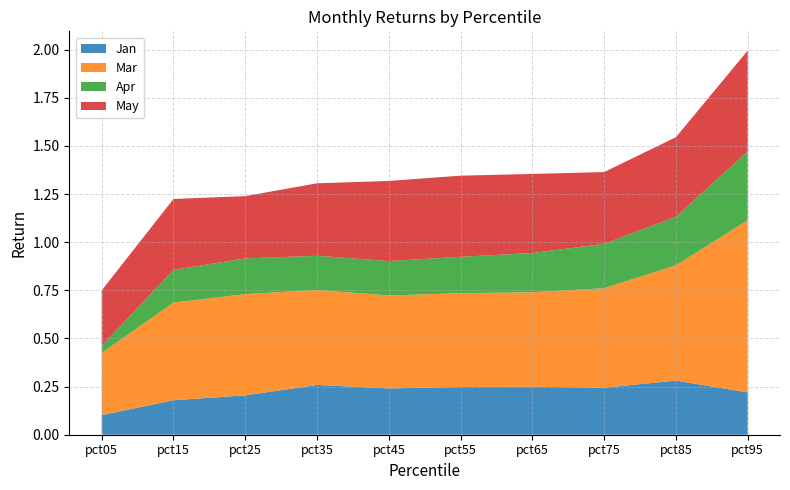

Reading right to left, list all the values displayed in this chart.

Jan: pct95=0.2	pct85=0.3	pct75=0.2	pct65=0.2	pct55=0.2	pct45=0.2	pct35=0.3	pct25=0.2	pct15=0.2	pct05=0.1
Mar: pct95=0.9	pct85=0.6	pct75=0.5	pct65=0.5	pct55=0.5	pct45=0.5	pct35=0.5	pct25=0.5	pct15=0.5	pct05=0.3
Apr: pct95=0.4	pct85=0.3	pct75=0.2	pct65=0.2	pct55=0.2	pct45=0.2	pct35=0.2	pct25=0.2	pct15=0.2	pct05=0.0
May: pct95=0.5	pct85=0.4	pct75=0.4	pct65=0.4	pct55=0.4	pct45=0.4	pct35=0.4	pct25=0.3	pct15=0.4	pct05=0.3